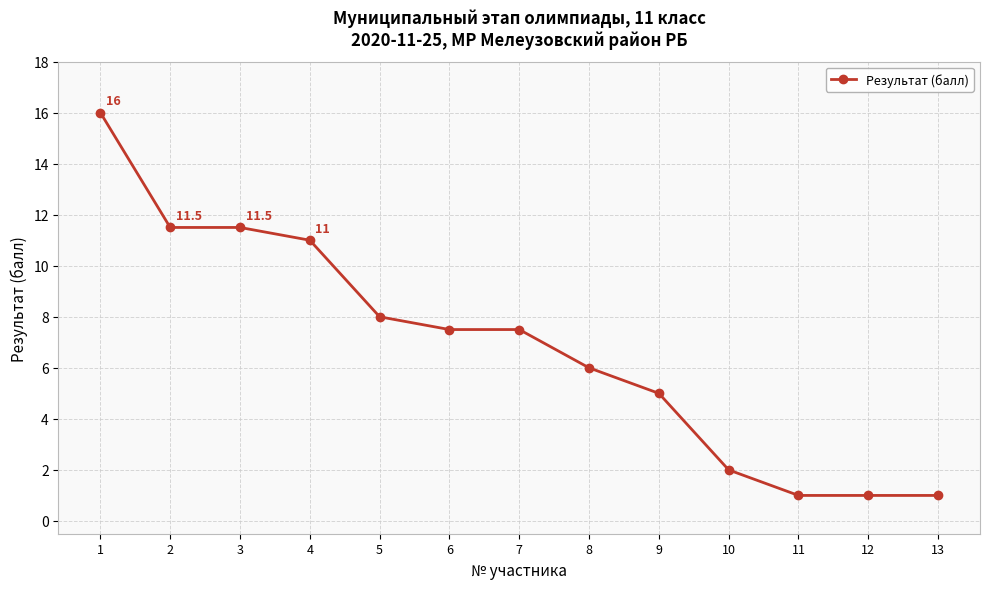

At which label is the value closest to 8?

5